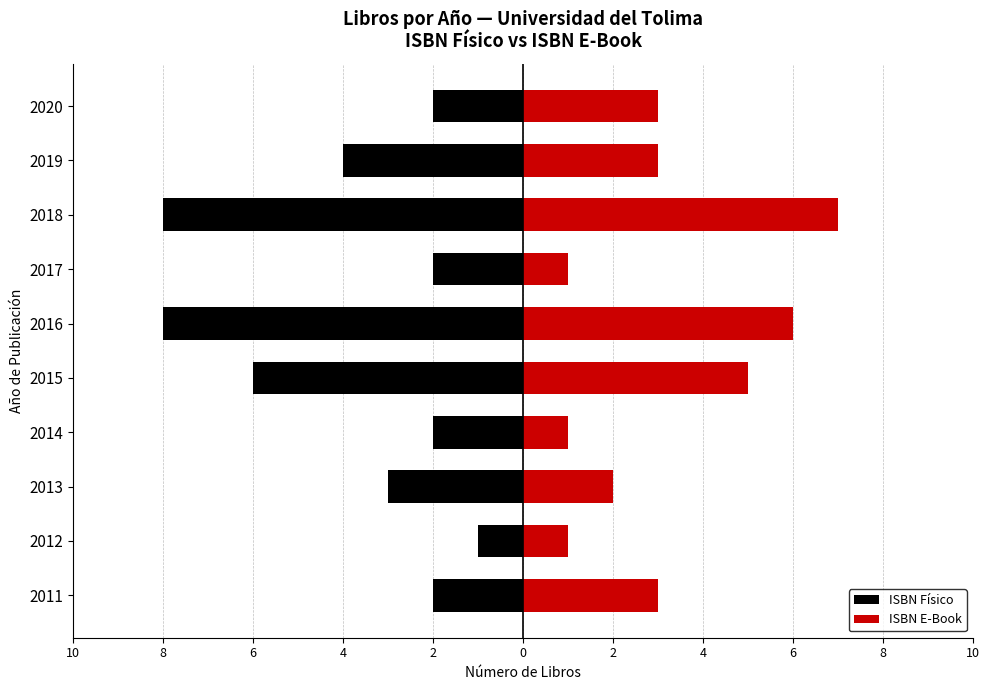

Reading left to right, transcribe all the data shown in this chart.

ISBN Físico: -2	-1	-3	-2	-6	-8	-2	-8	-4	-2
ISBN E-Book: 3	1	2	1	5	6	1	7	3	3